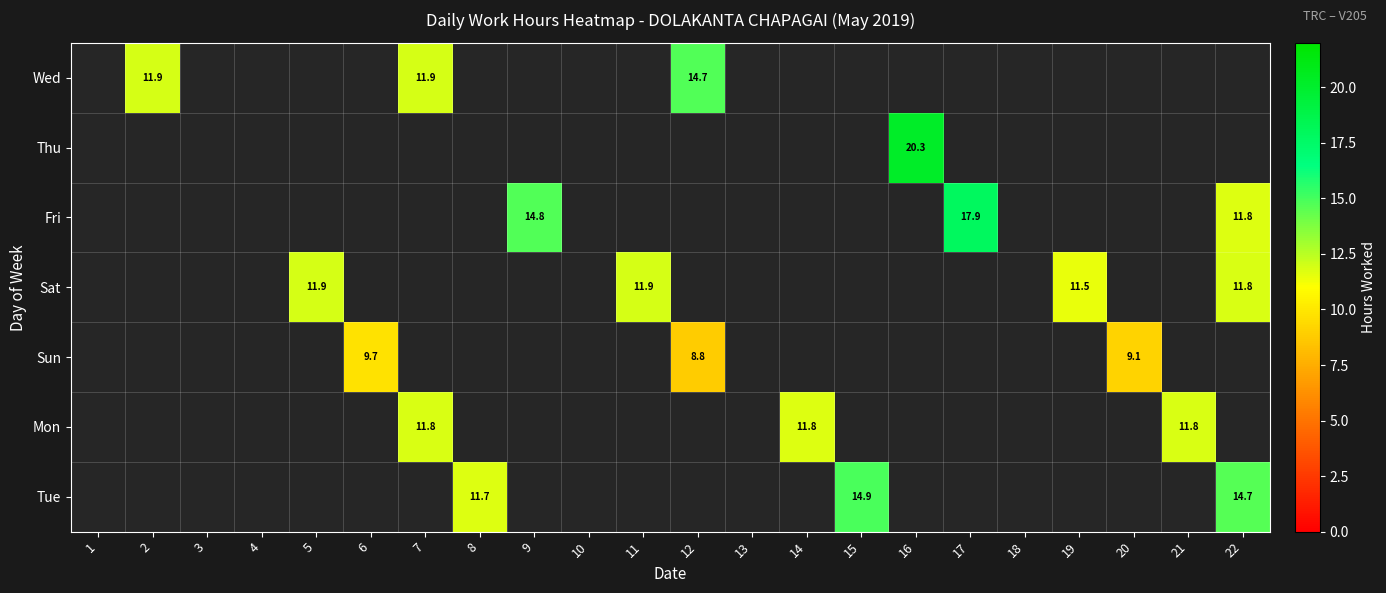

Which label corresponds to the largest value in the chart?

16